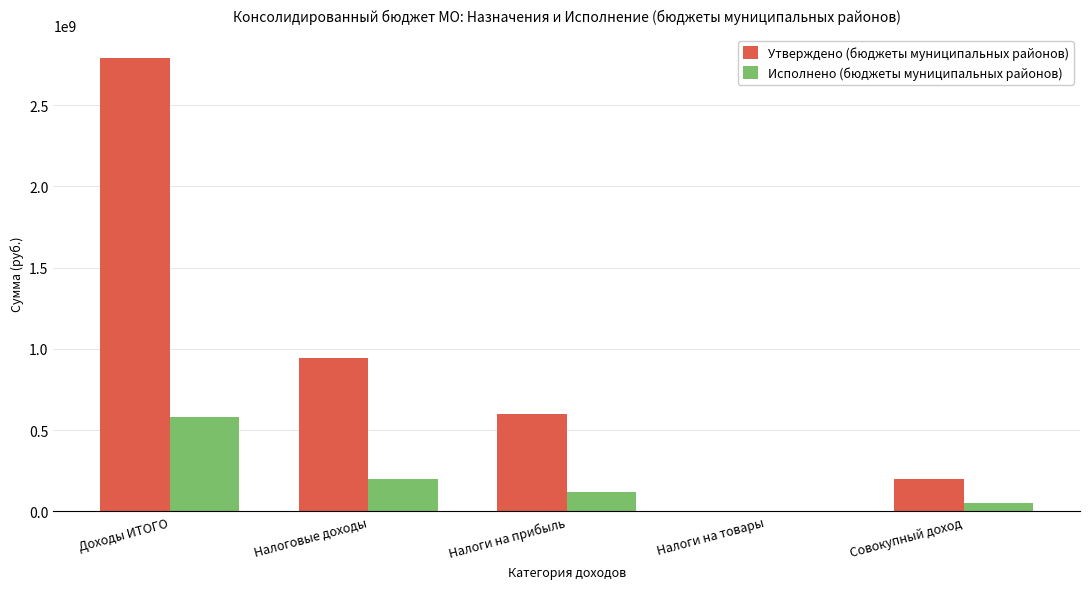

Count the number of categories in the chart.

5